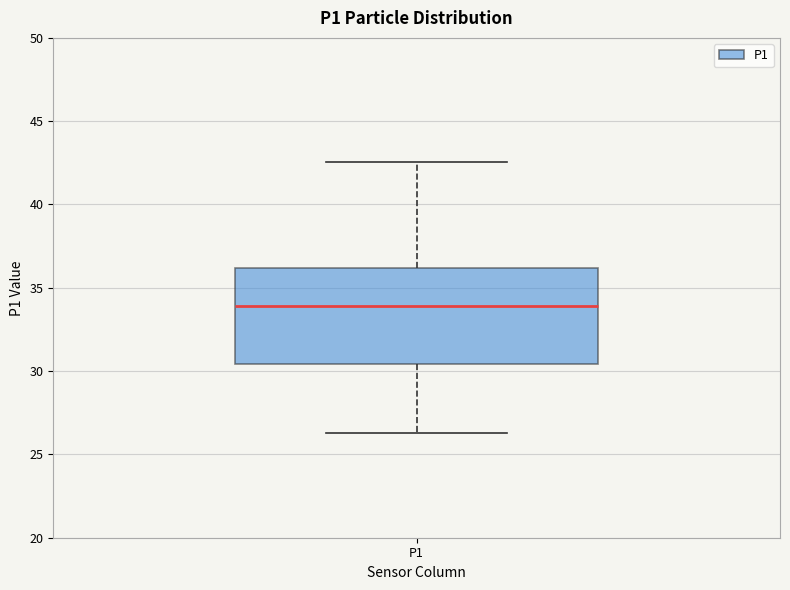

Transcribe this box plot: give where the median line is, the range the box spans, and where the two whiskers end, as read against the y-axis. The values are not printed on the chart, so give them approximately, as read against the axis.

median 34.0, box 30.5 to 36.0, whiskers 26.5 to 42.5